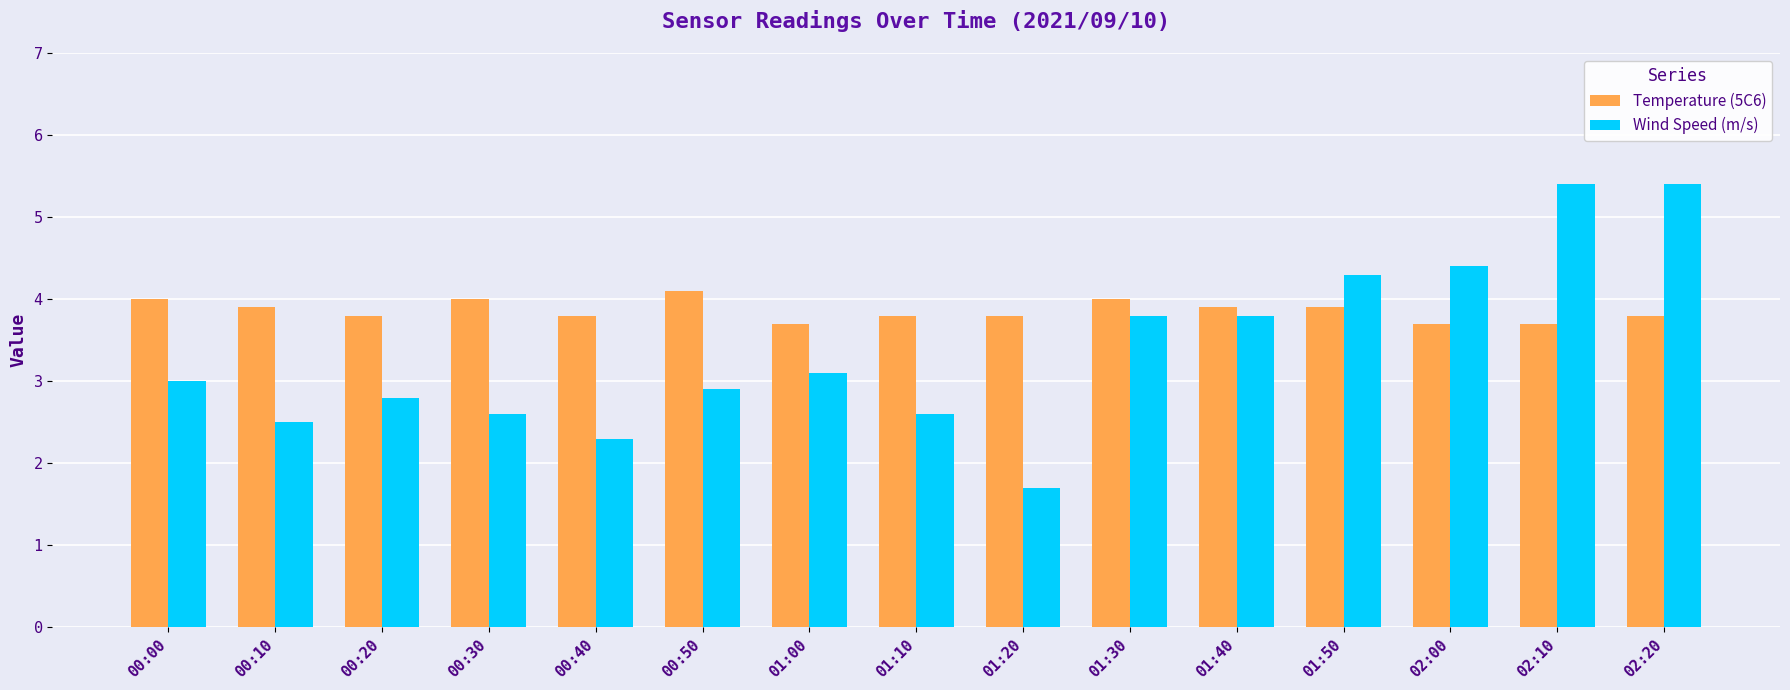

Is it true that Temperature (5C6) equals 2.3 at 00:50?

False